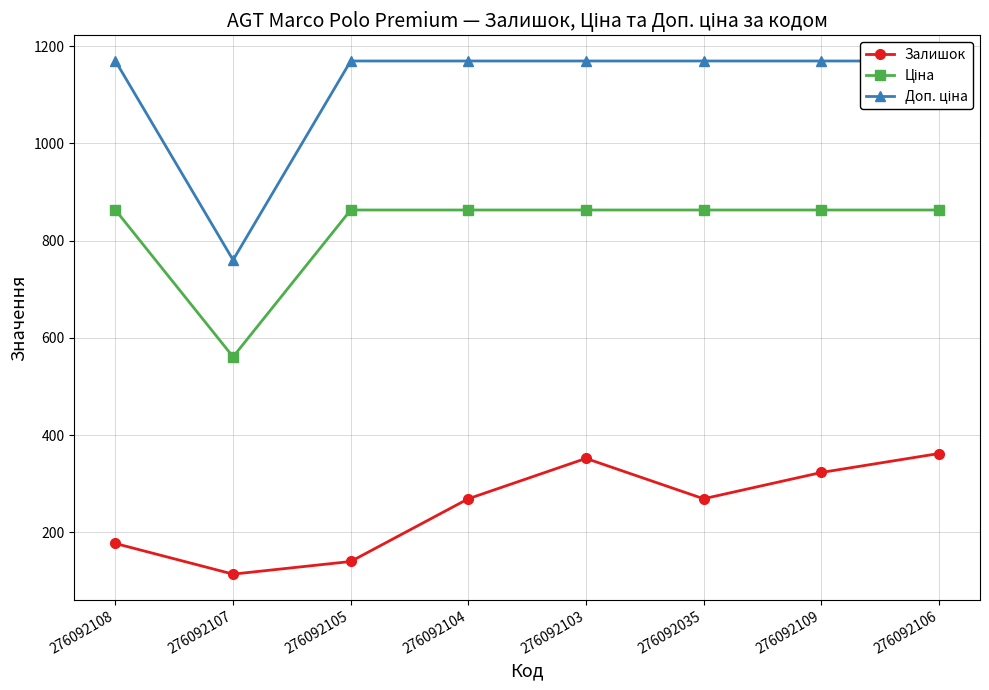

True or false: Ціна and Залишок cross at least once.

False